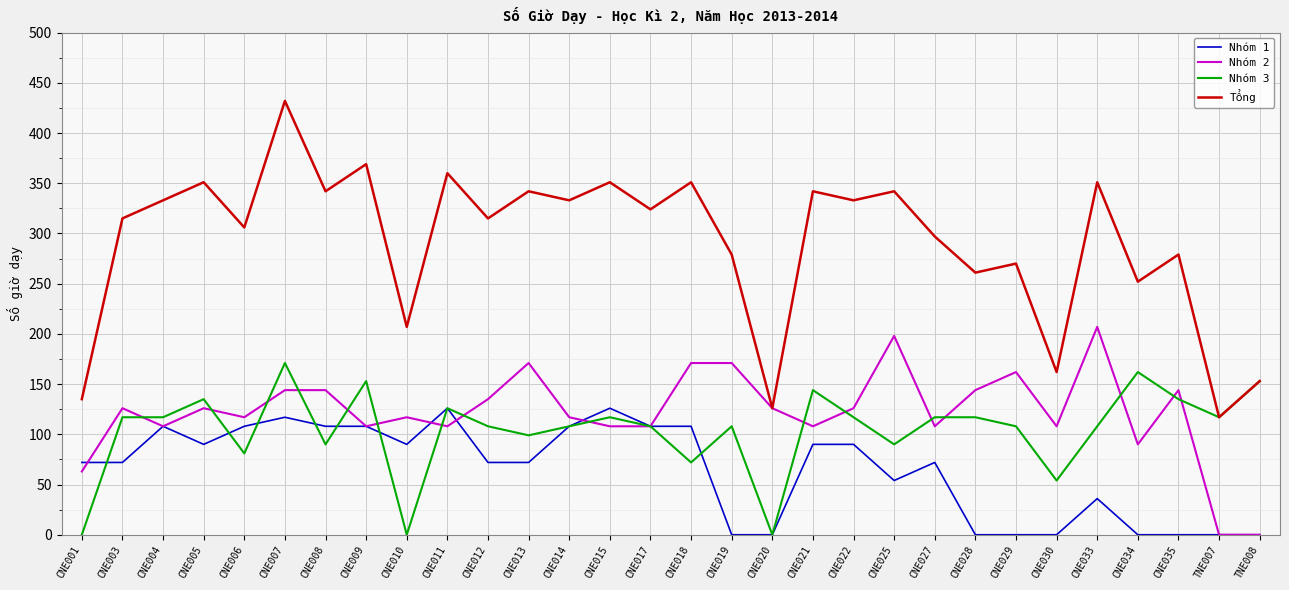

True or false: Nhóm 3 has a value of 50 at CNE018.

False